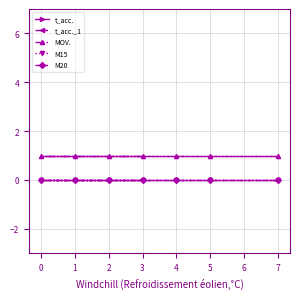

How many lines are shown in the chart?

5